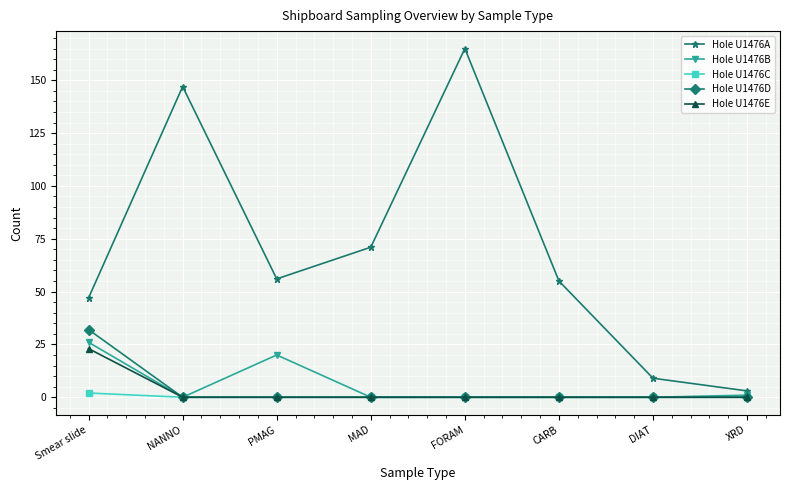

The value of Hole U1476A at FORAM is 165. True or false?

True